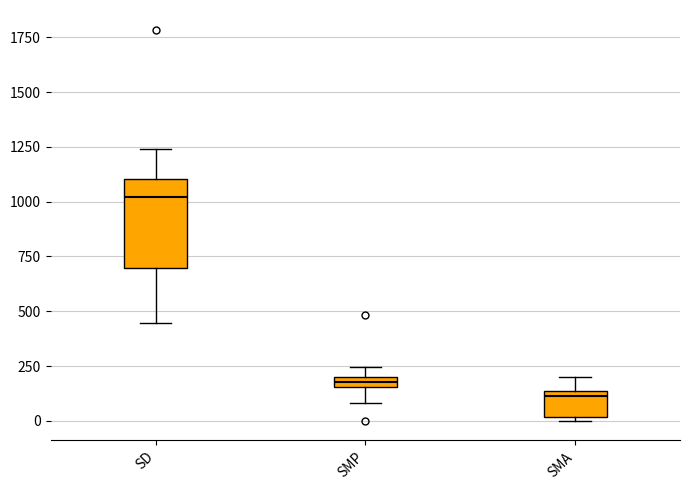

Comparing the boxes themselves (not the whiskers), which one is the tallest?

SD